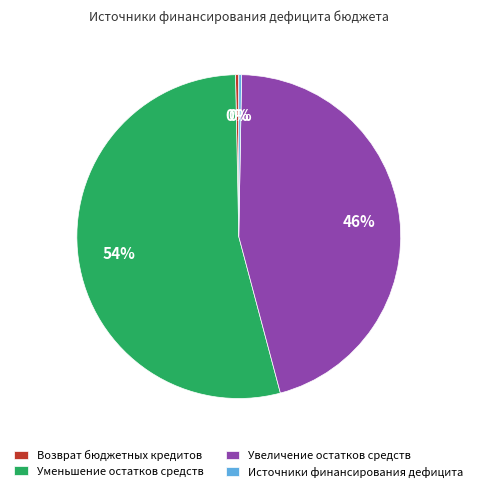

Combined, do Увеличение остатков средств and Возврат бюджетных кредитов account for over 50%?

No